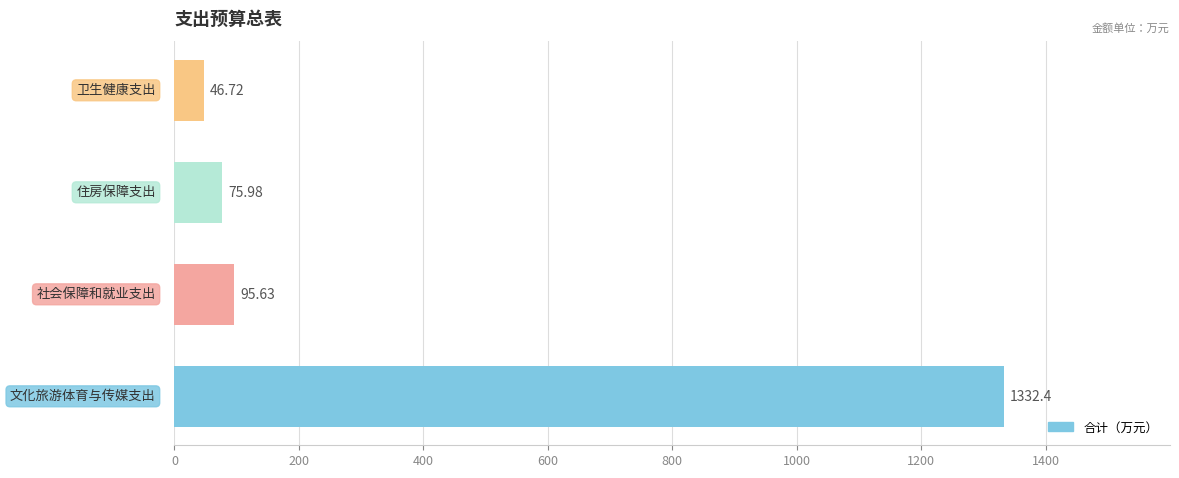

What is the difference between the maximum and minimum values?

1285.7